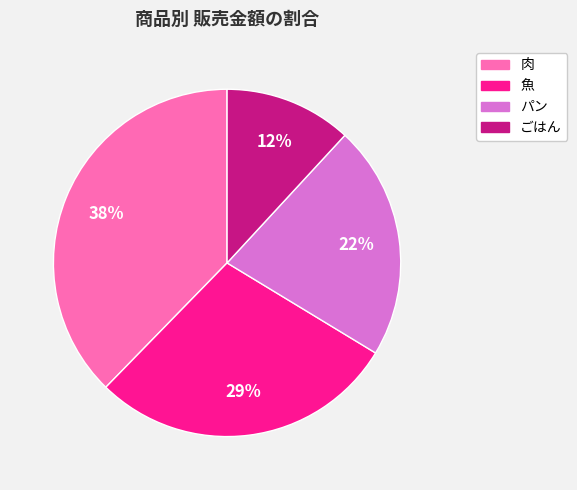

To the nearest percent, what portion does ごはん represent?

12%